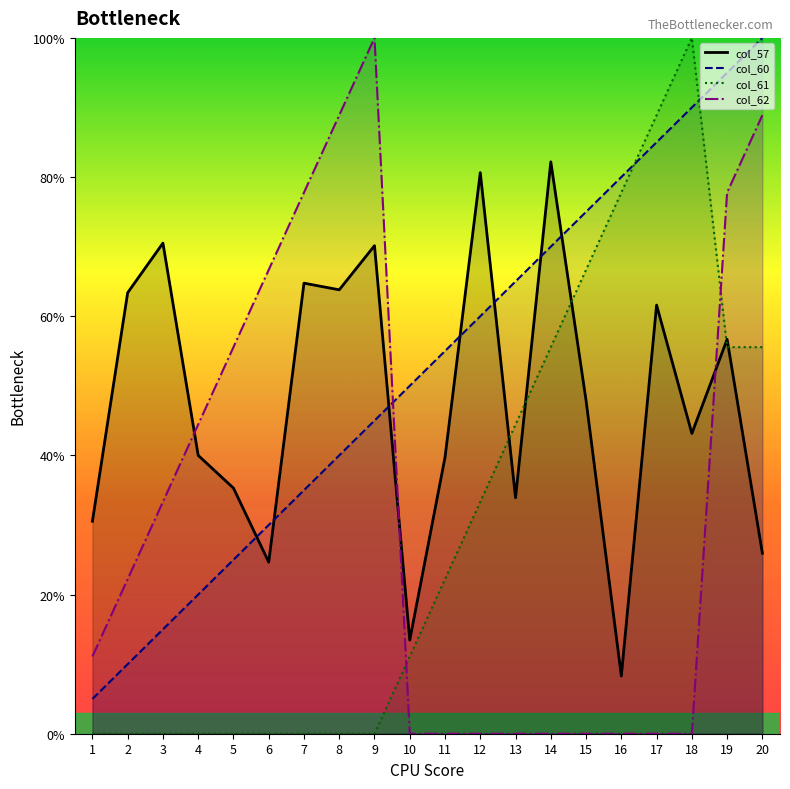

Rank the series at 2 from highest to lowest value.

col_57_line, col_62_line, col_60_line, col_61_line